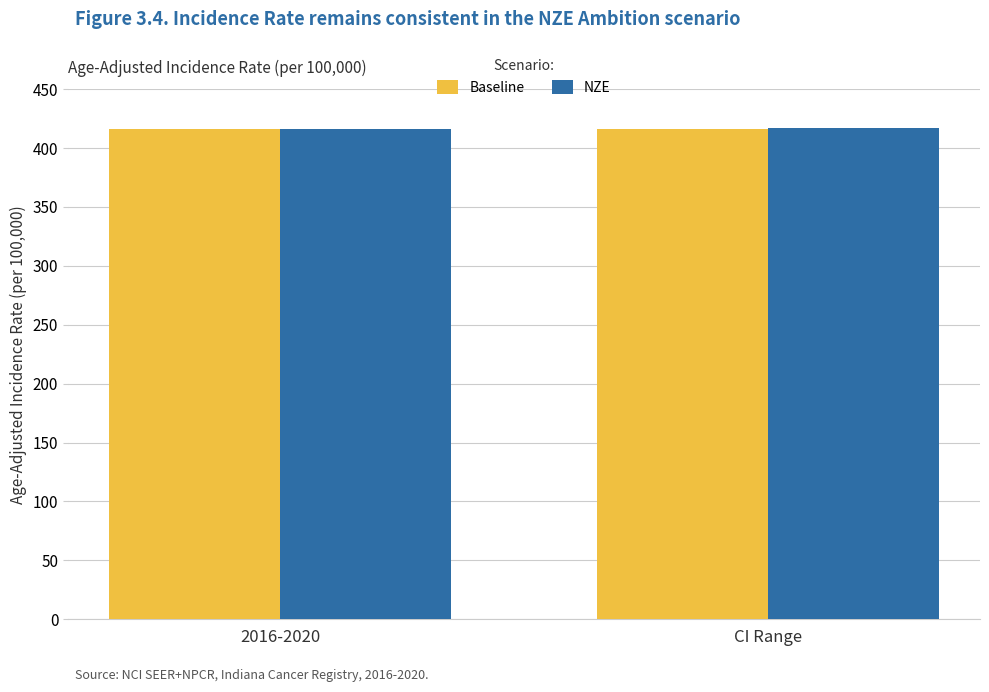

What value does the Baseline series have at CI Range?

416.0